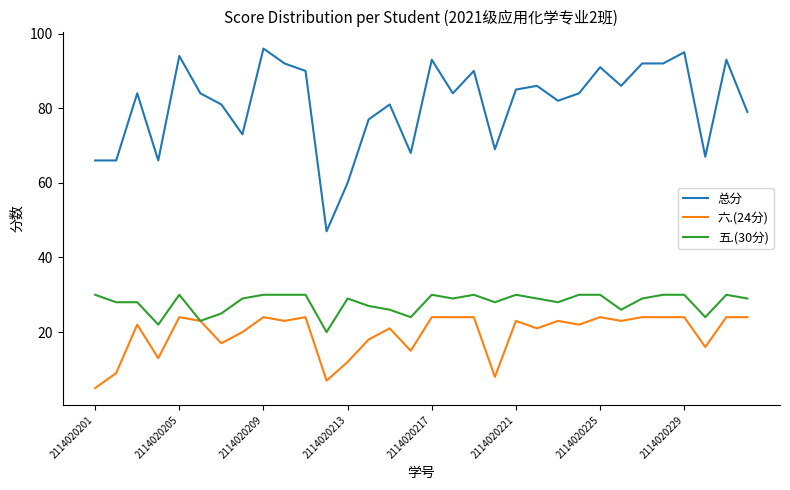

List the series in order of their peak value, highest first.

总分, 五.(30分), 六.(24分)